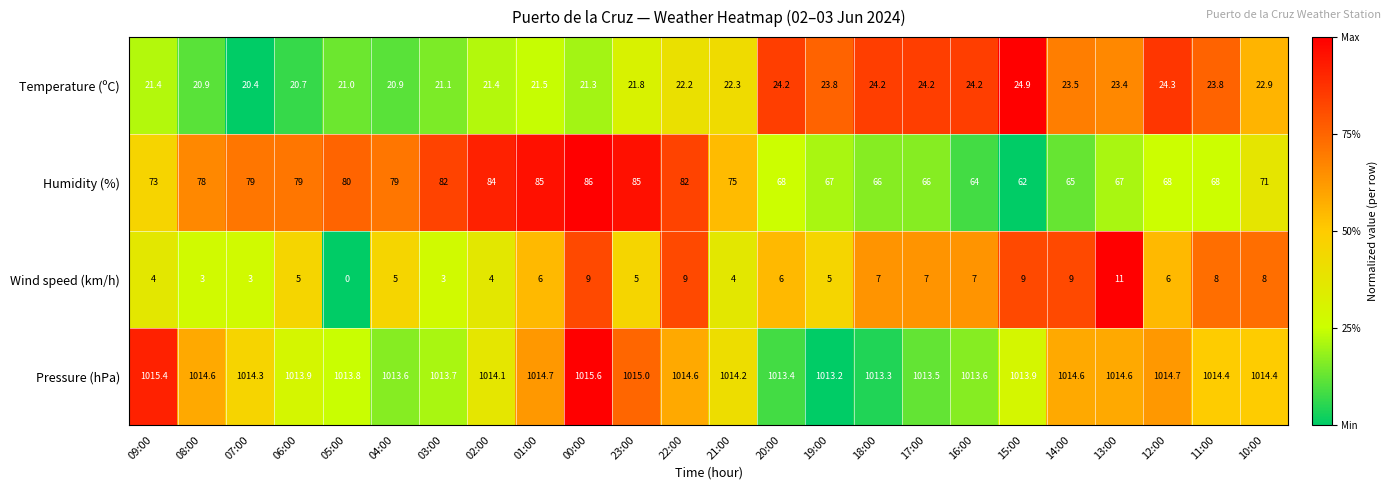

At 05:00, list the series in order from smallest to largest.

Wind speed (km/h), Temperature (ºC), Humidity (%), Pressure (hPa)